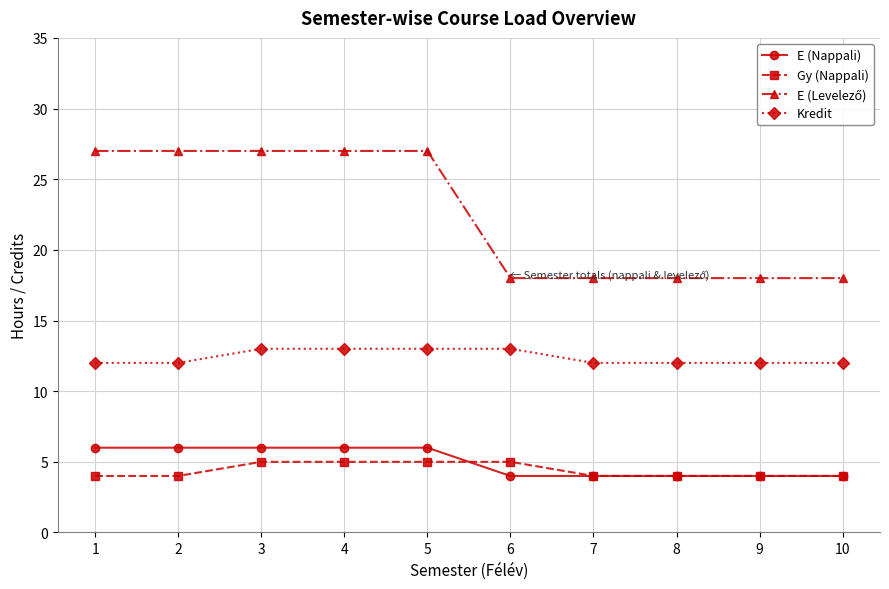

What is the minimum value shown in the chart?

4